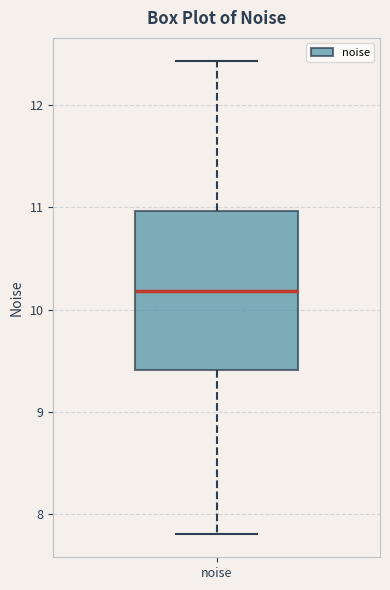

Transcribe this box plot: give where the median line is, the range the box spans, and where the two whiskers end, as read against the y-axis. The values are not printed on the chart, so give them approximately, as read against the axis.

median 10.2, box 9.4 to 11.0, whiskers 7.8 to 12.4